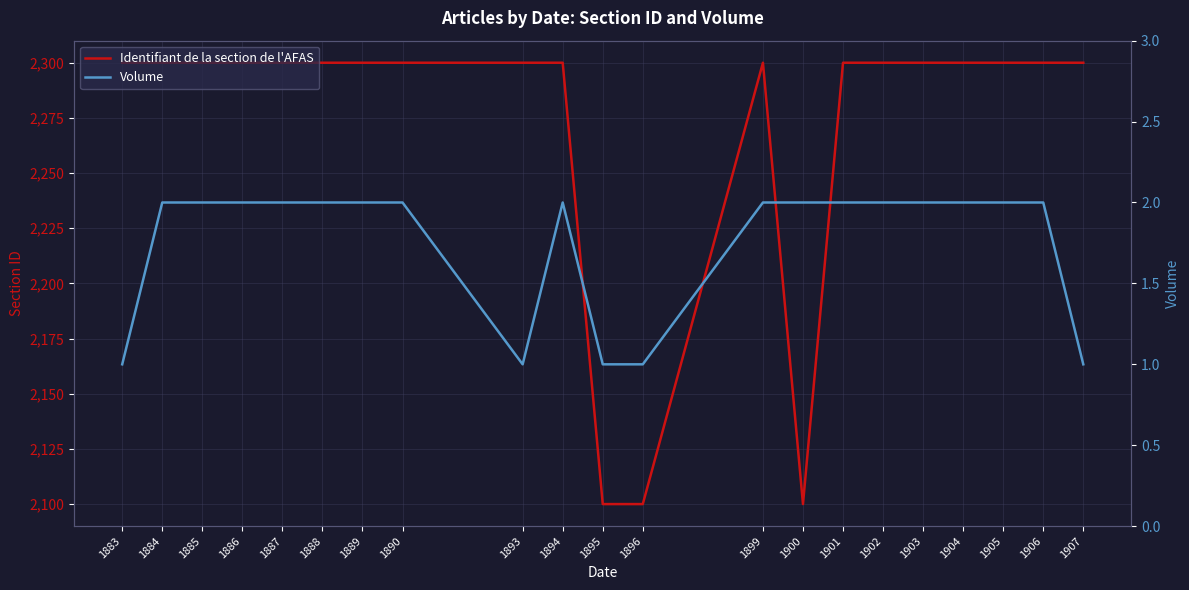

Where is Volume nearest to the value 1?

1883